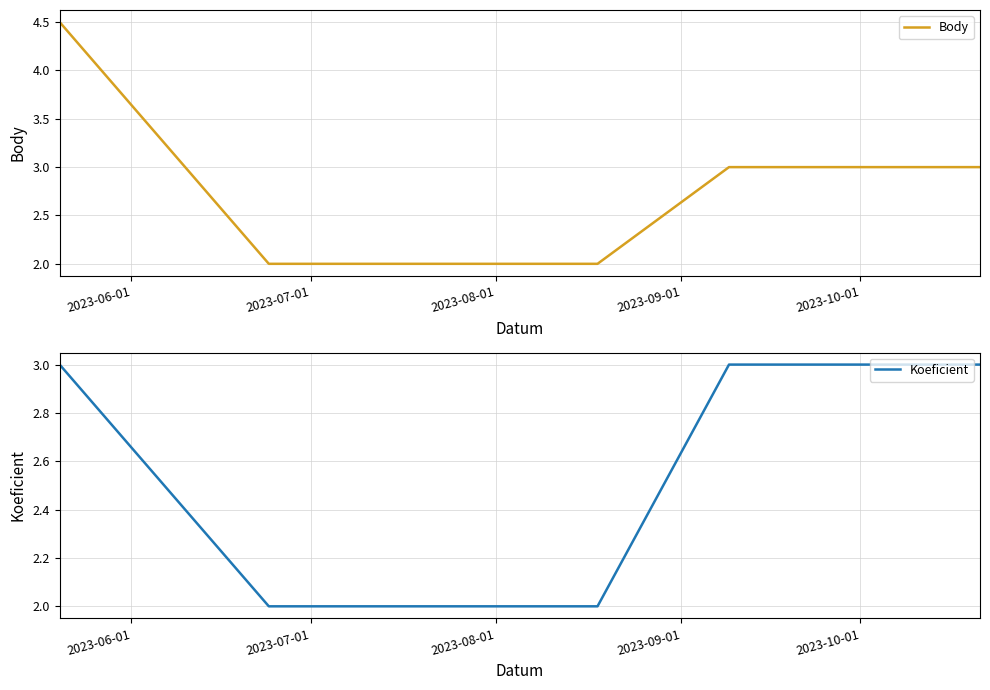

What is the smallest value displayed?

2.0